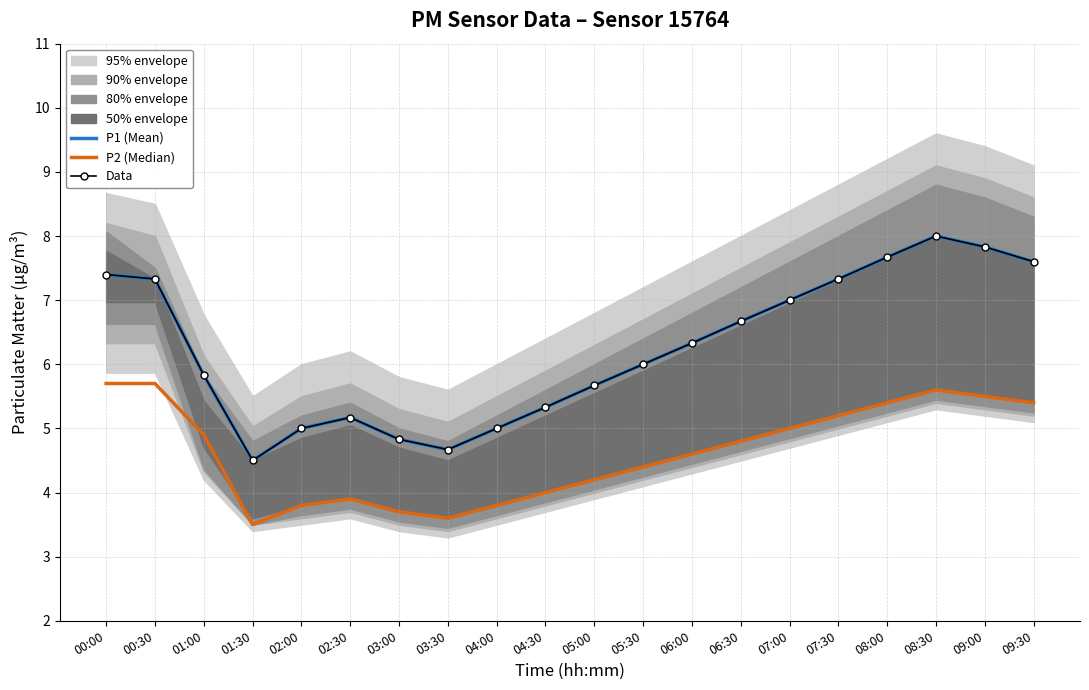

Is the value of P2 (Median) at 00:30 greater than the value of P1 (Mean) at 01:30?

Yes